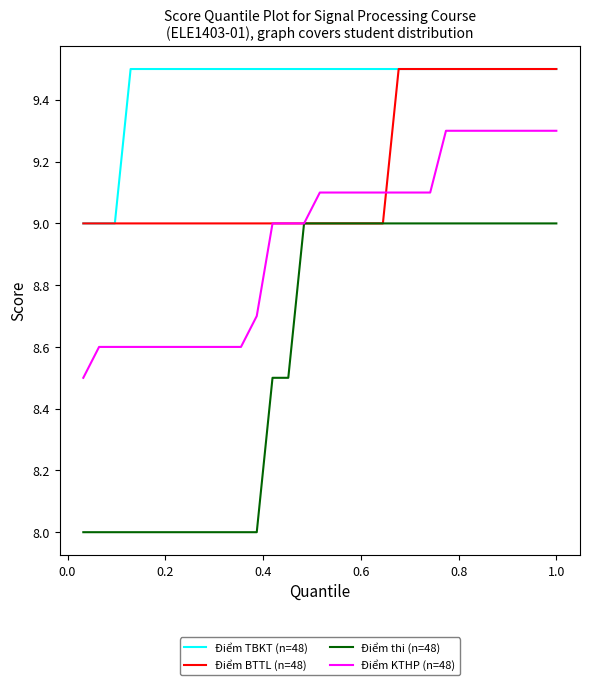

What is the sum of all Điểm BTTL (n=48) values?

284.5